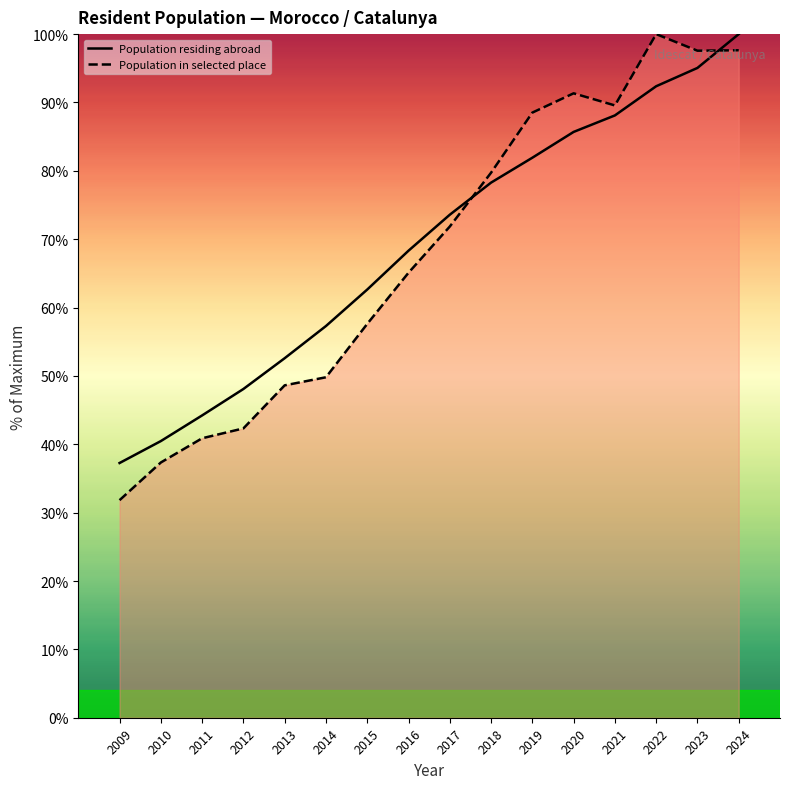

Rank the series by their maximum value, from highest to lowest.

Population residing abroad, Population in selected place